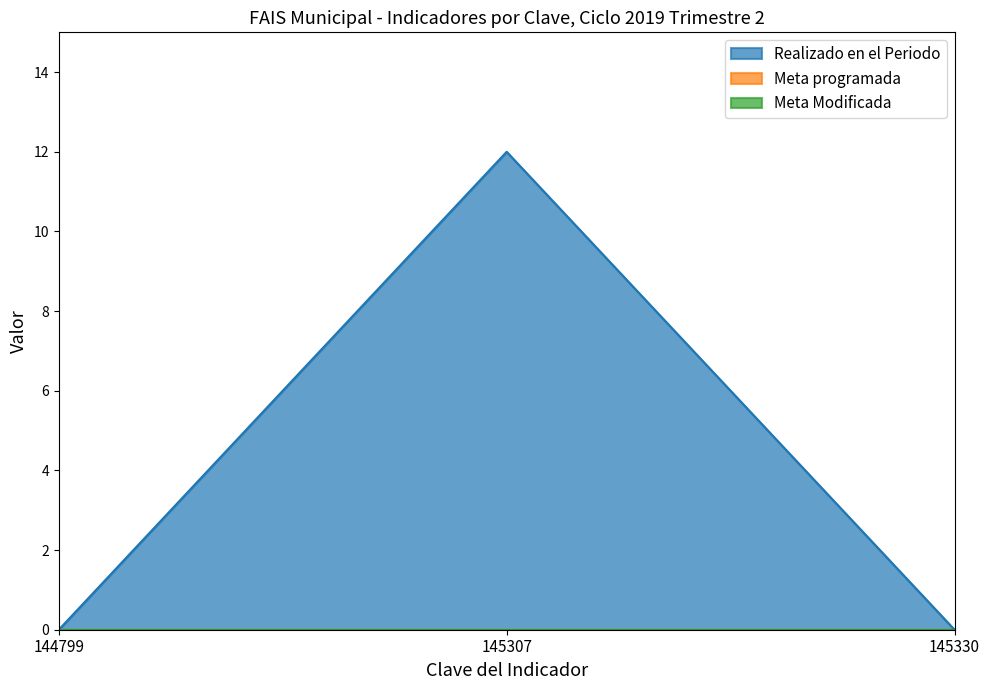

How many lines are shown in the chart?

3